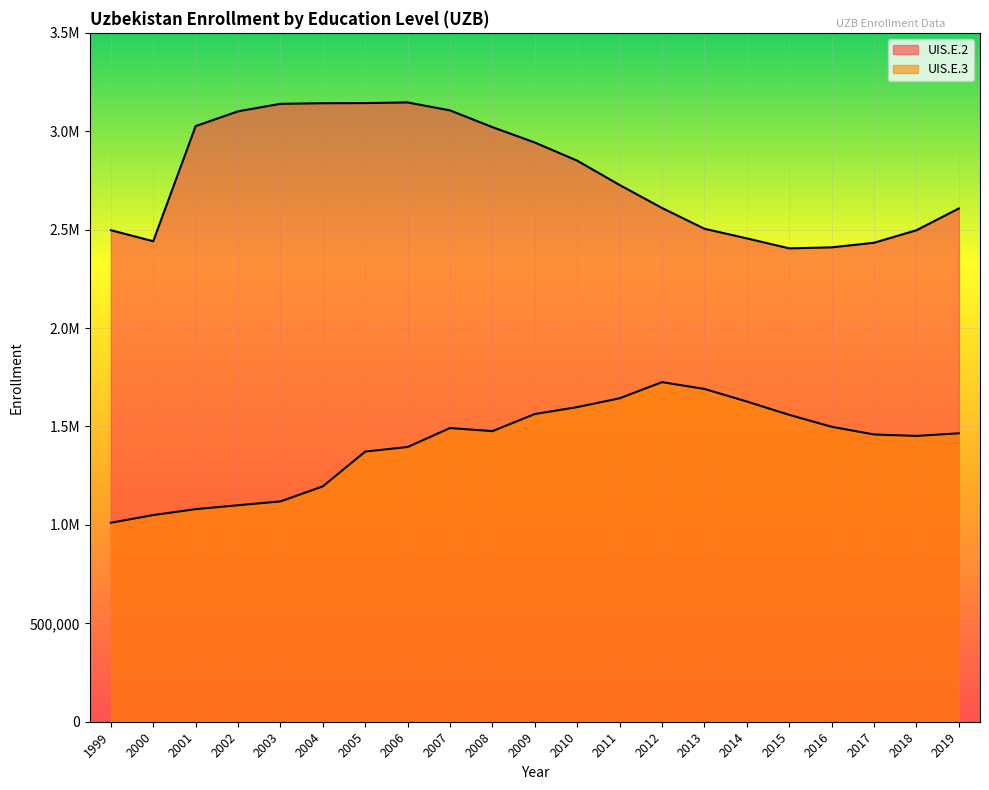

What is the minimum value shown in the chart?

1011000